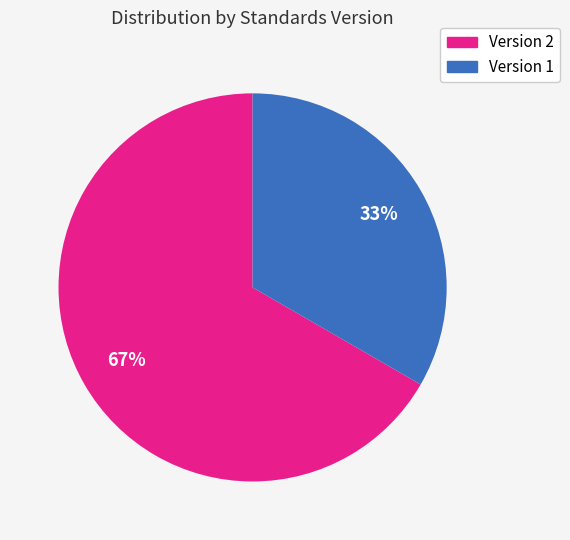

To the nearest percent, what is the average slice percentage?

50%